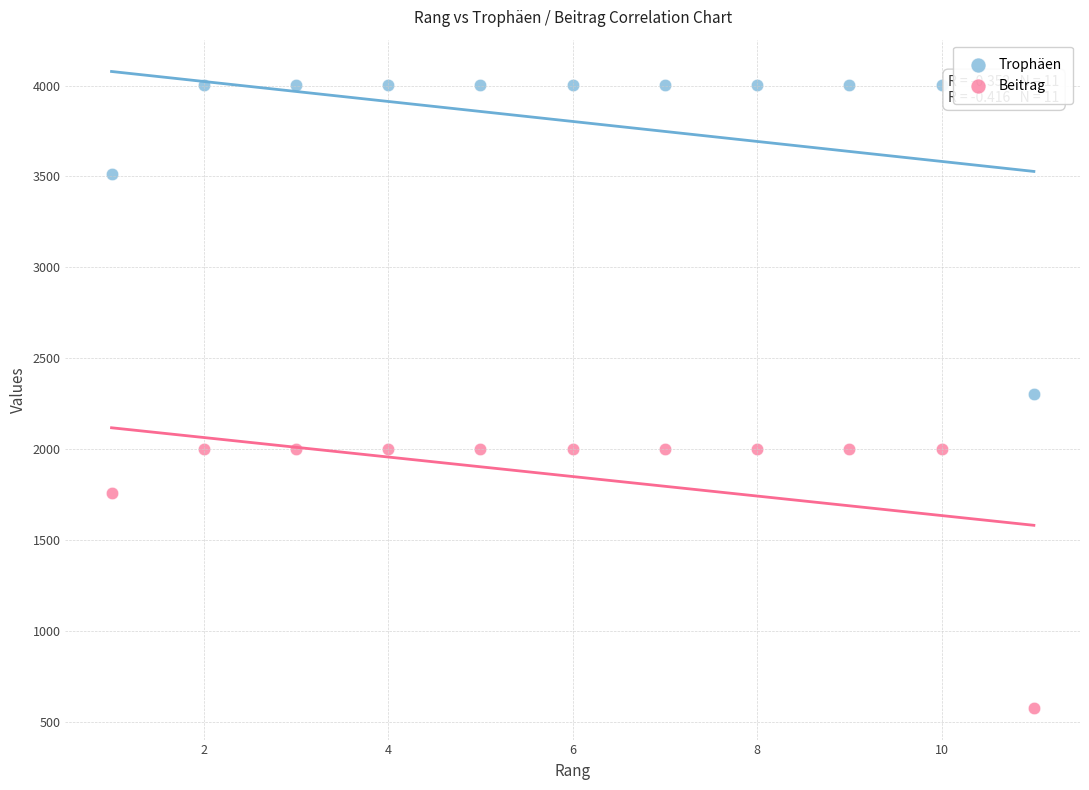

Which series has the largest Y range (max minus min)?

Trophäen